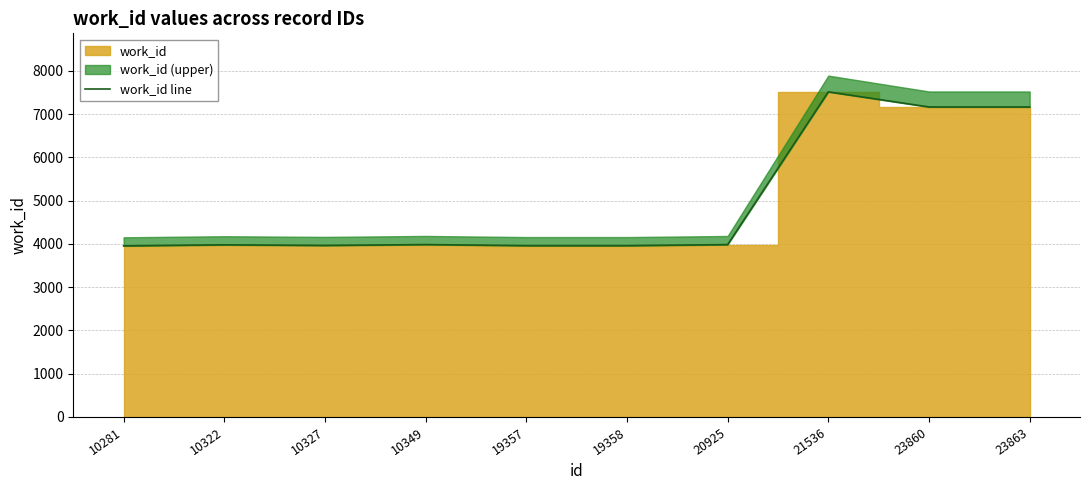

At which label does the data first exceed 3983?

10349